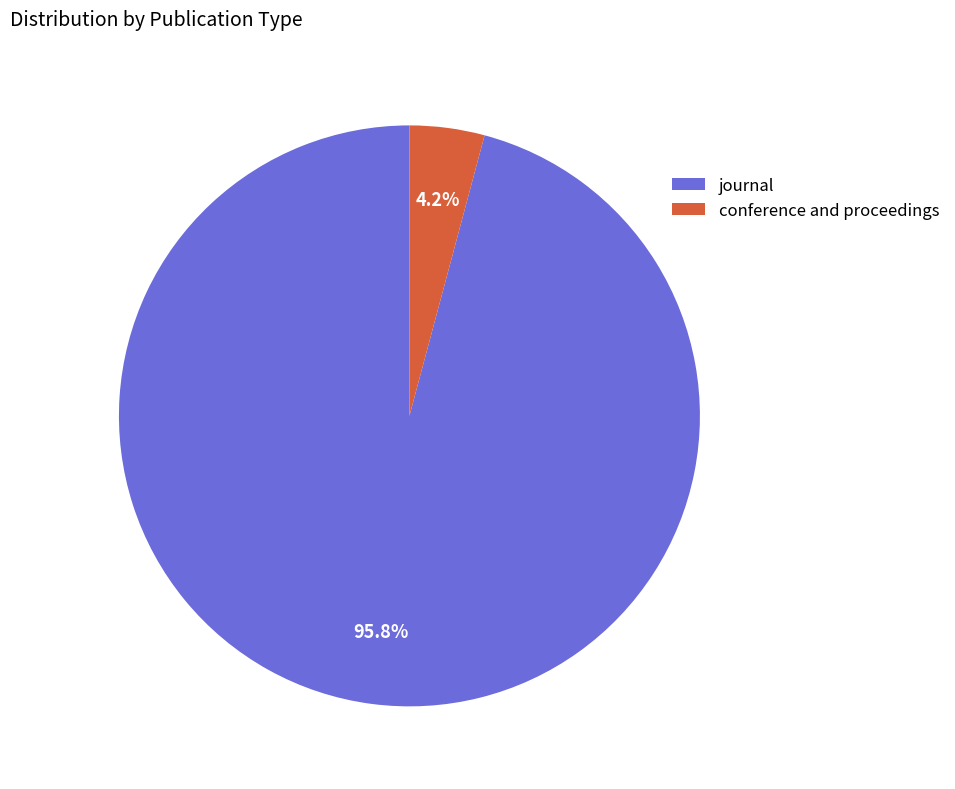

Is it true that journal is 96% of the pie?

True